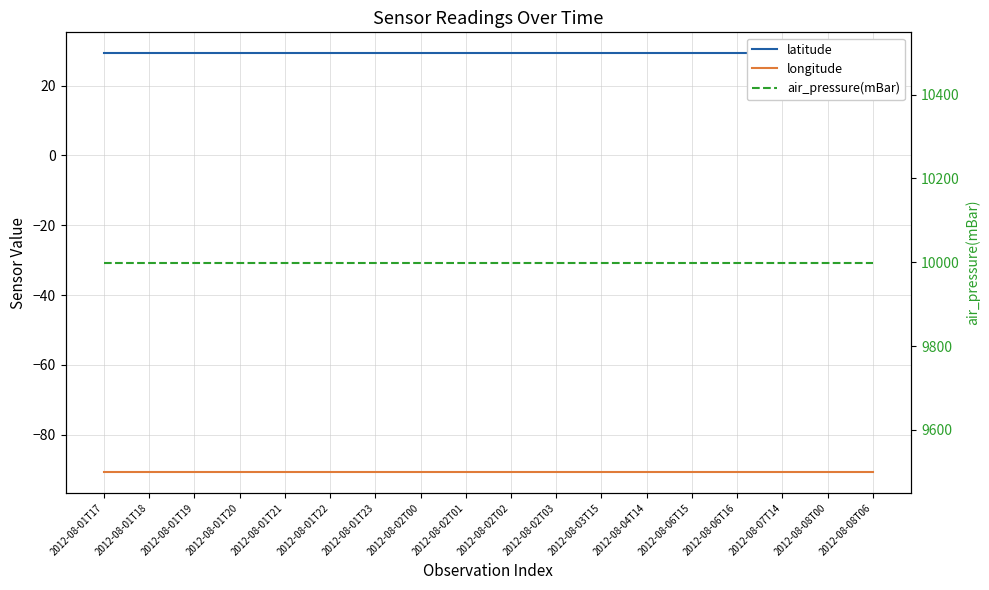

True or false: longitude and latitude cross at least once.

False